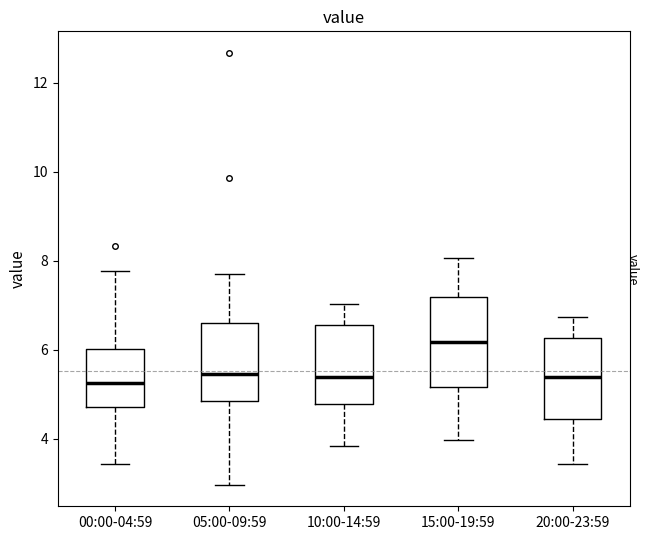

Comparing the boxes themselves (not the whiskers), which one is the tallest?

15:00-19:59